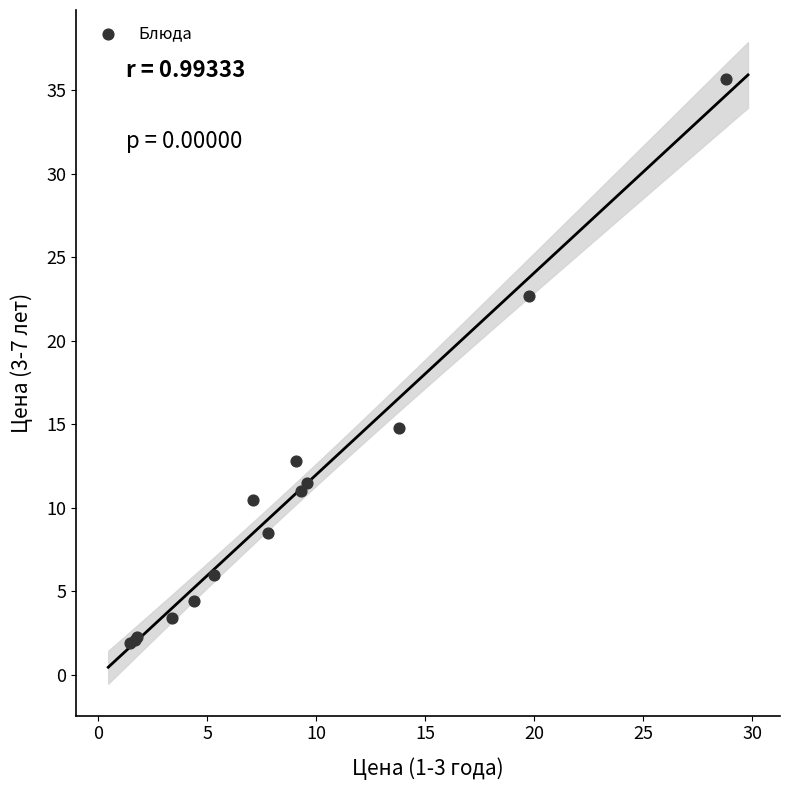

What Y value in the scatter plot is closest to 18?

14.8